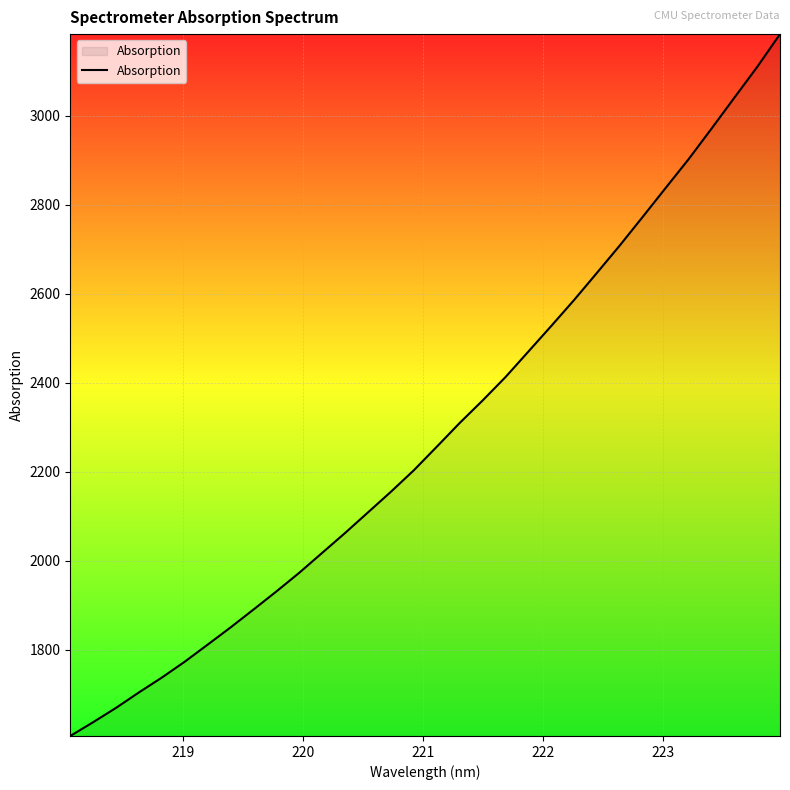

What is the average value?

2288.8